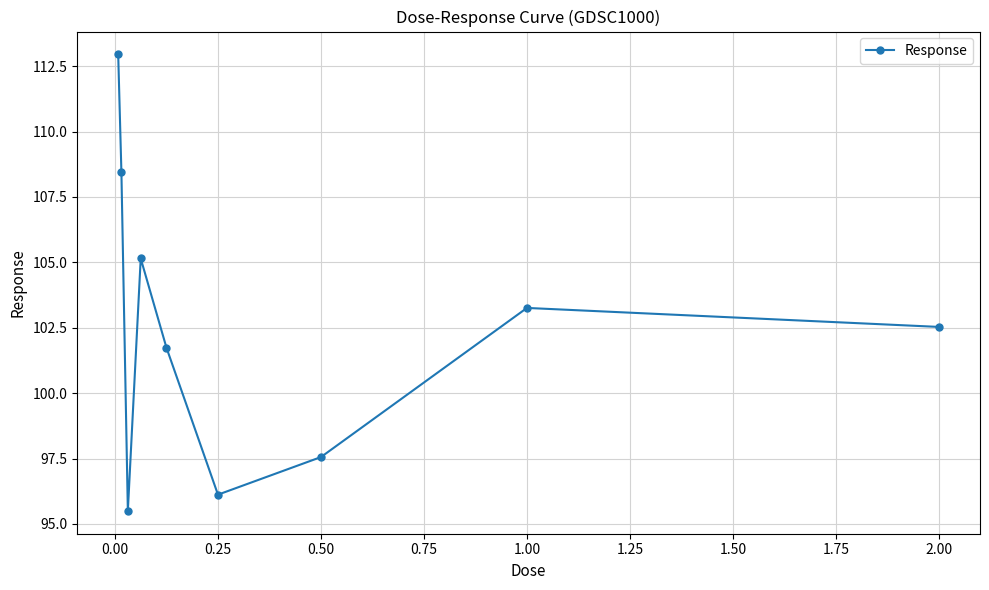

How many values exceed 102?

5